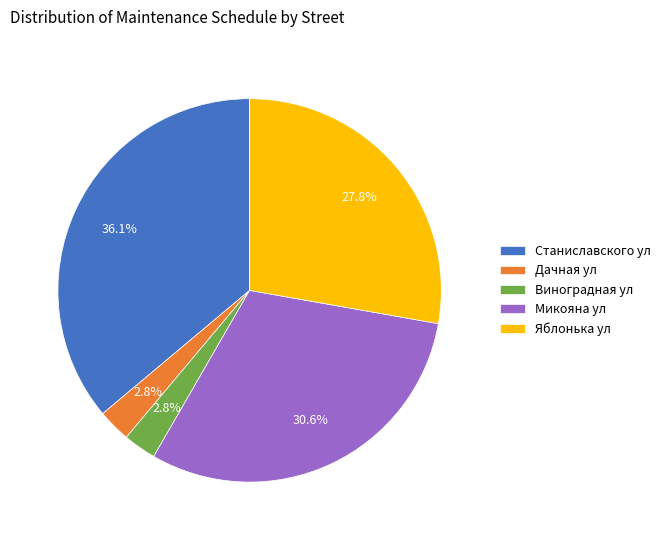

To the nearest percent, what portion does Виноградная ул represent?

3%